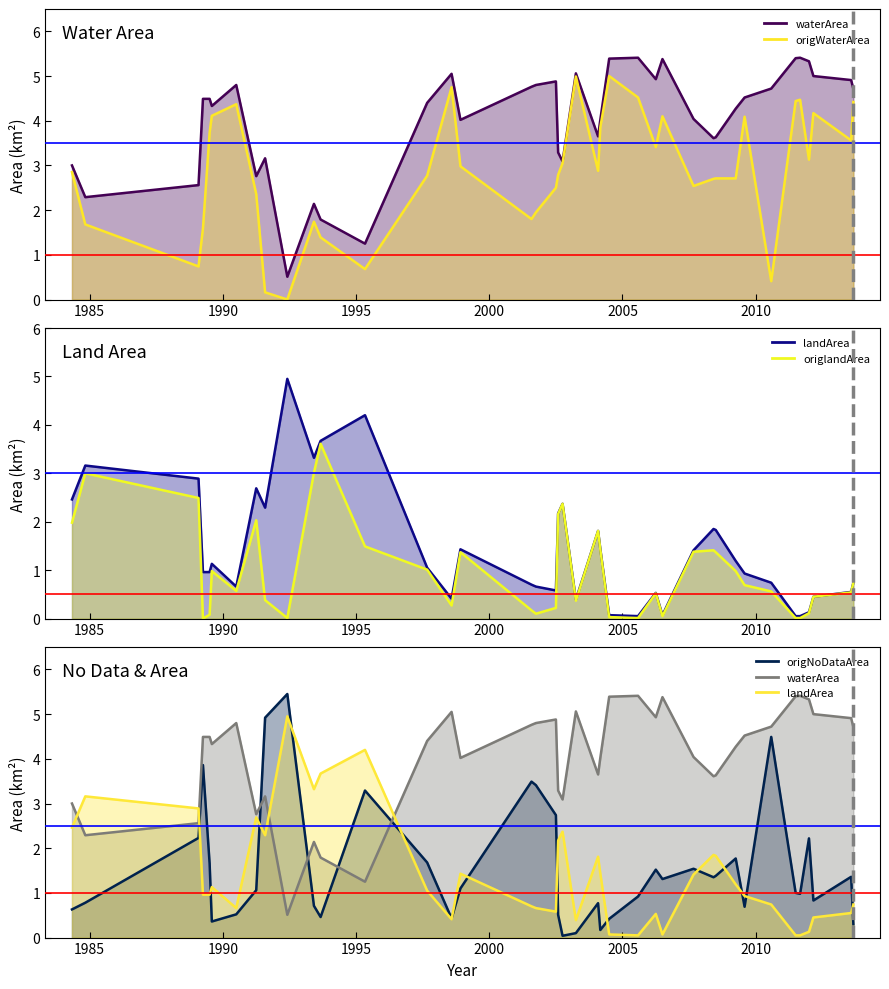

Is the value of waterArea at 1991_08 greater than the value of origlandArea at 2009_08?

Yes